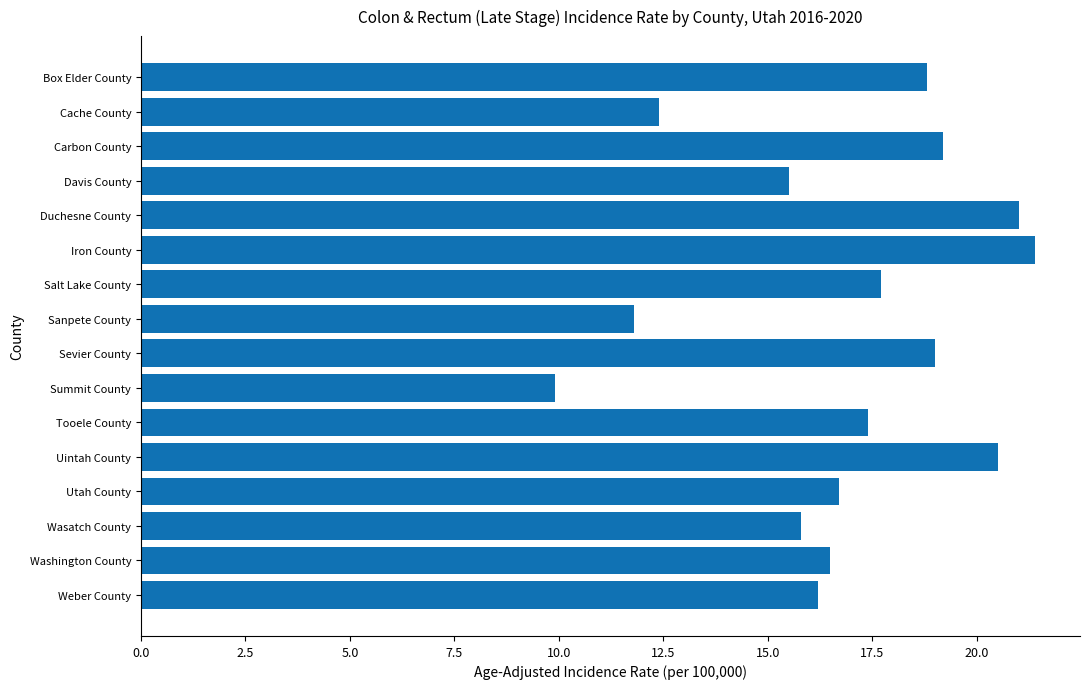

What is the smallest value displayed?

9.9